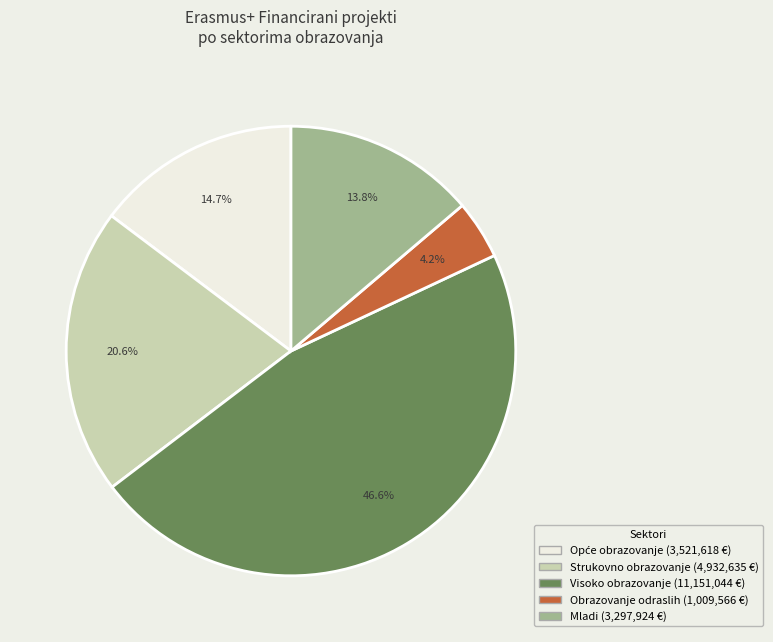

How many slices are in this pie chart?

5